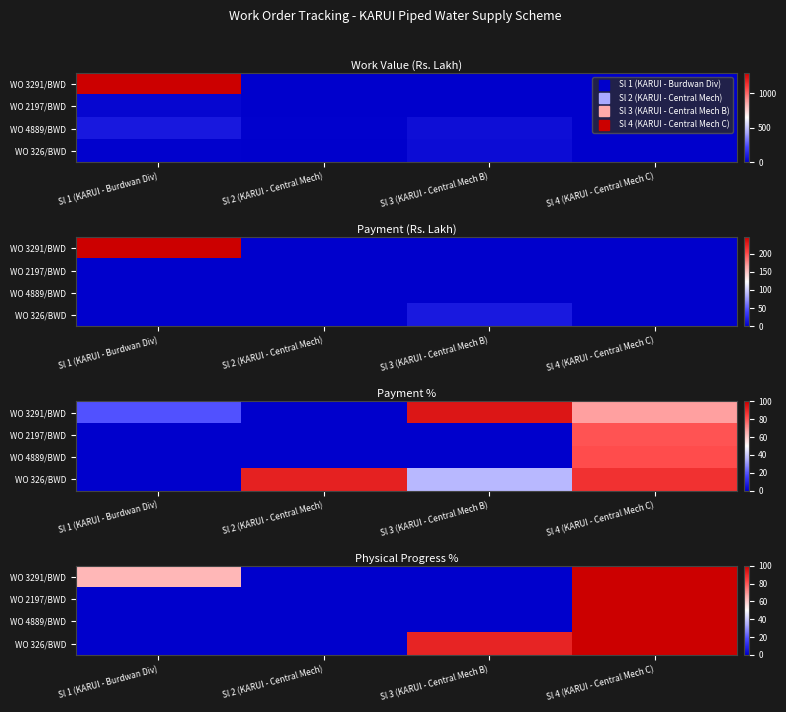

True or false: WO 2197/BWD has a value of -60 at Sl 2 (KARUI - Central Mech).

False